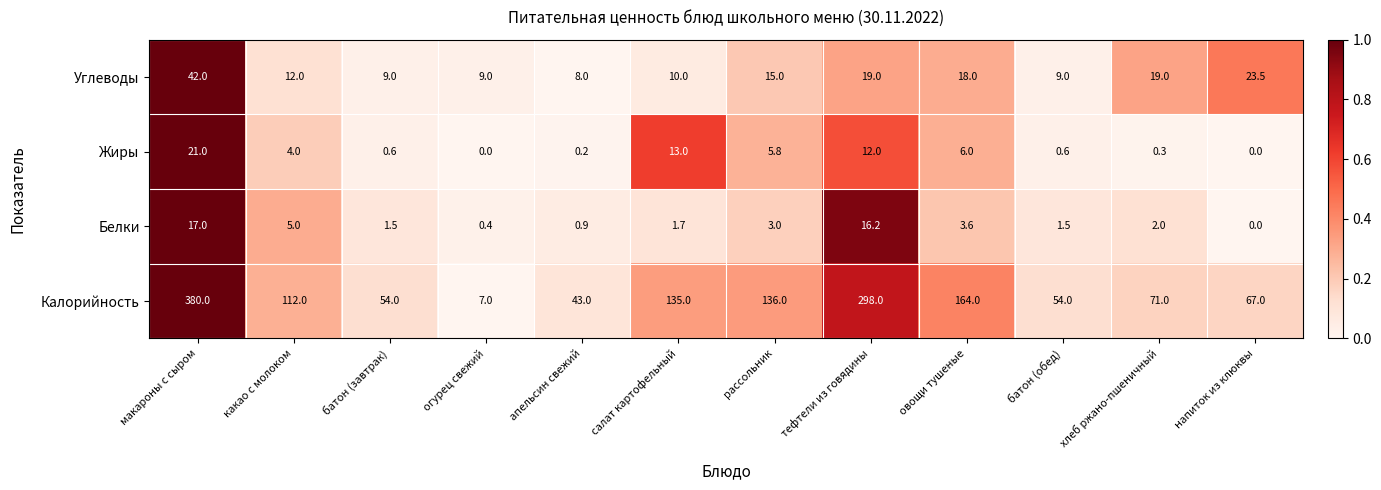

What is the sum of all Углеводы values?

193.5